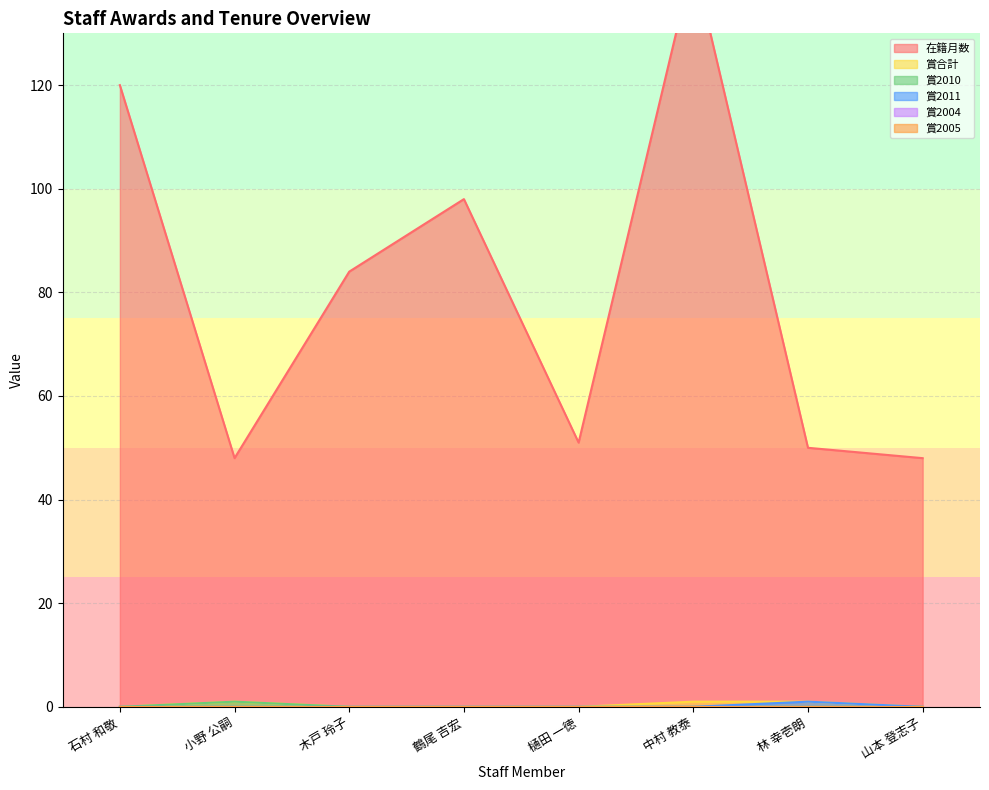

Is the value of 賞2011 at 石村 和敬 greater than the value of 賞合計 at 木戸 玲子?

No